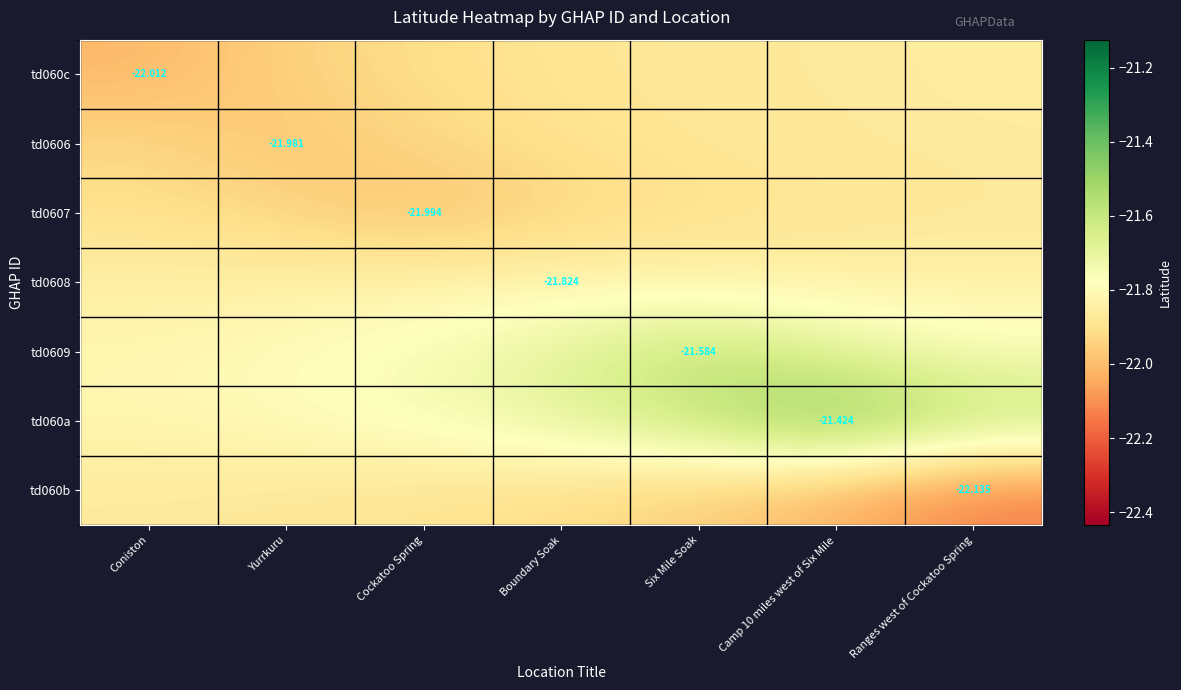

Rank the categories by td0606 value from lowest to highest.

Yurrkuru, Coniston, Cockatoo Spring, Boundary Soak, Six Mile Soak, Camp 10 miles west of Six Mile, Ranges west of Cockatoo Spring